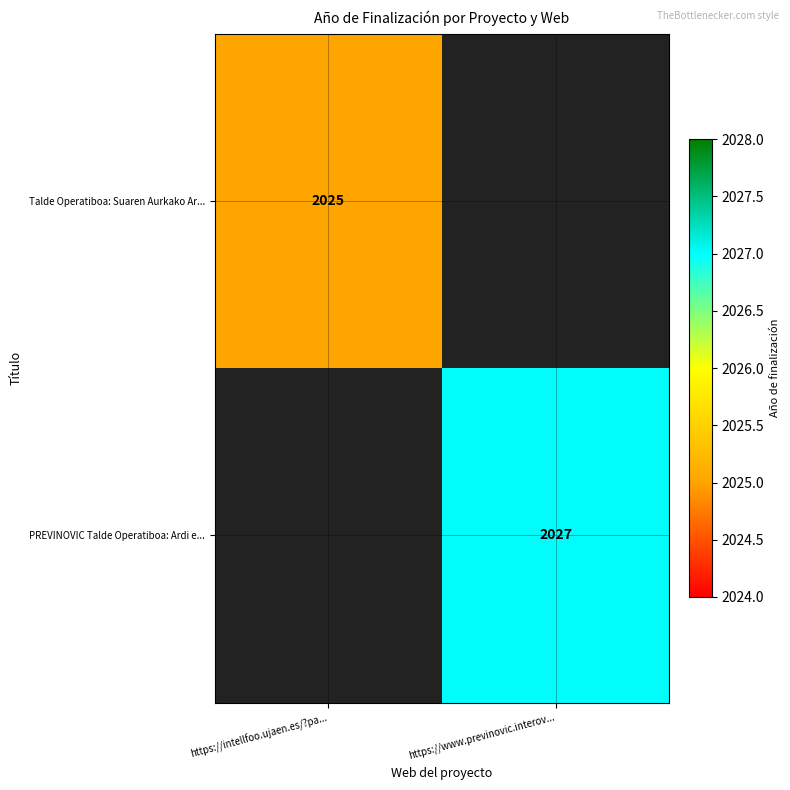

The PREVINOVIC Talde Operatiboa: Ardi e... series shows 3102 at https://www.previnovic.interov.... True or false?

False